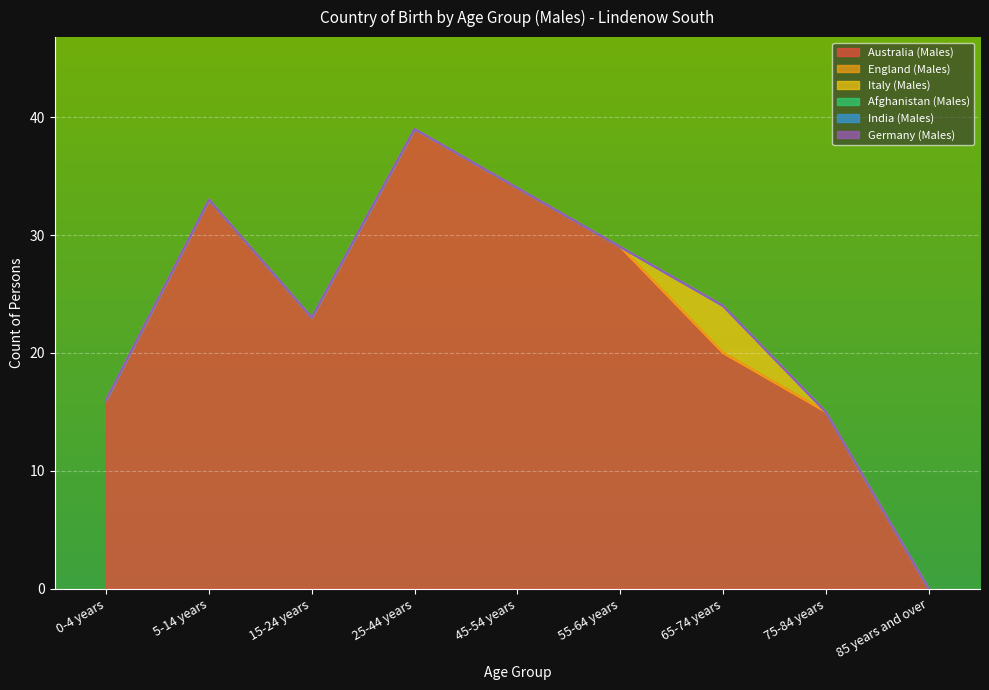

List the series in order of their peak value, lowest first.

England (Males), Afghanistan (Males), India (Males), Germany (Males), Italy (Males), Australia (Males)